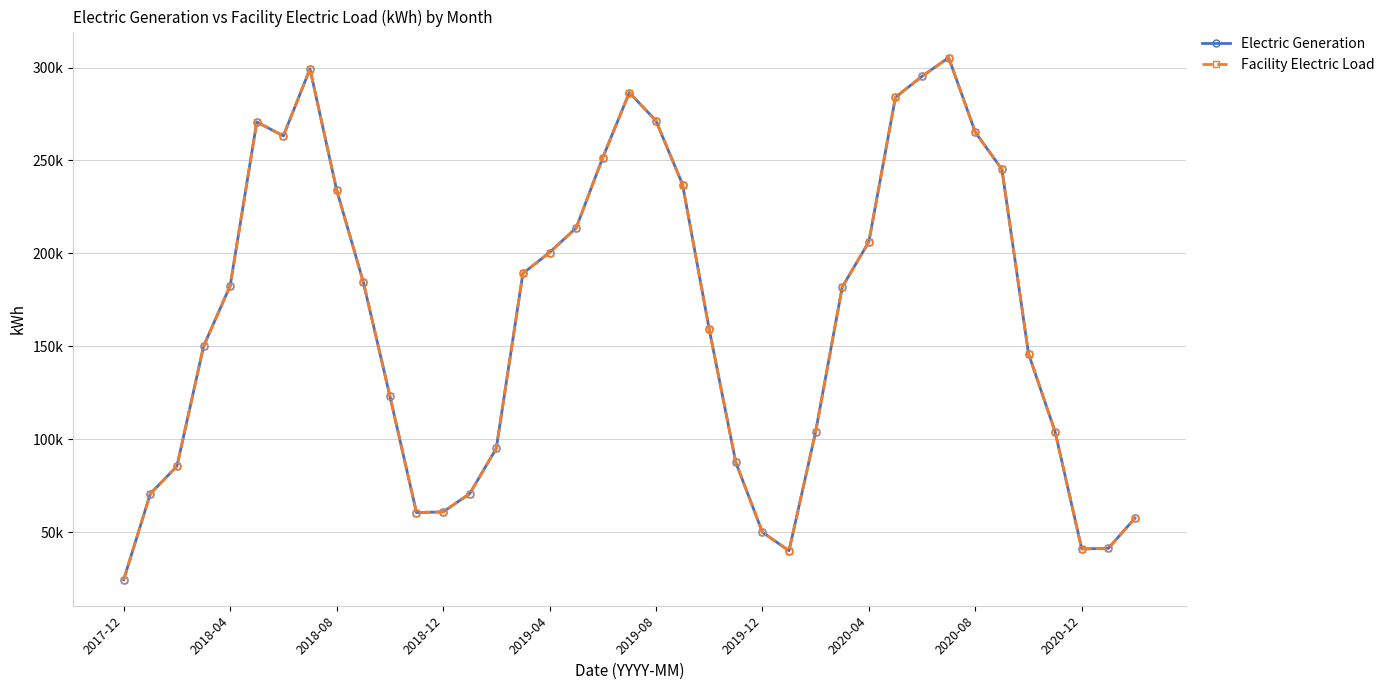

Is this an area chart (filled region under the line)?

No